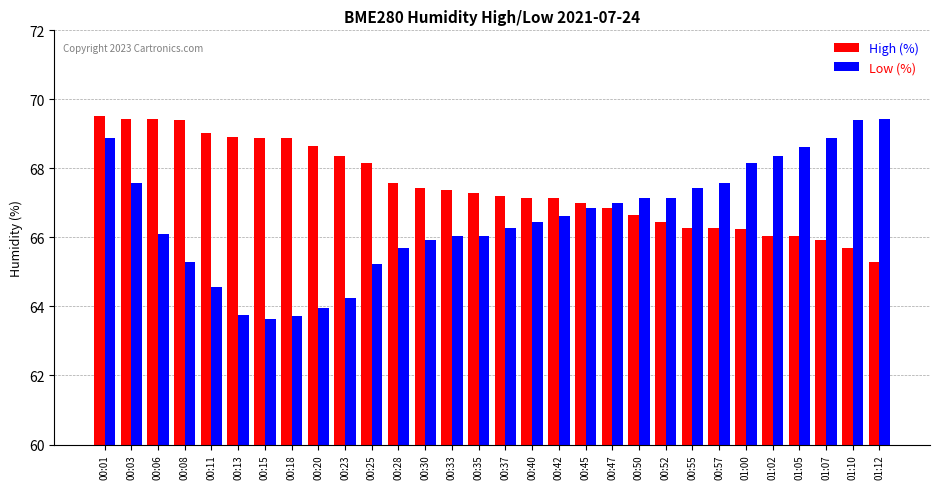

Is it true that Low (%) equals 67.1 at 00:50?

True